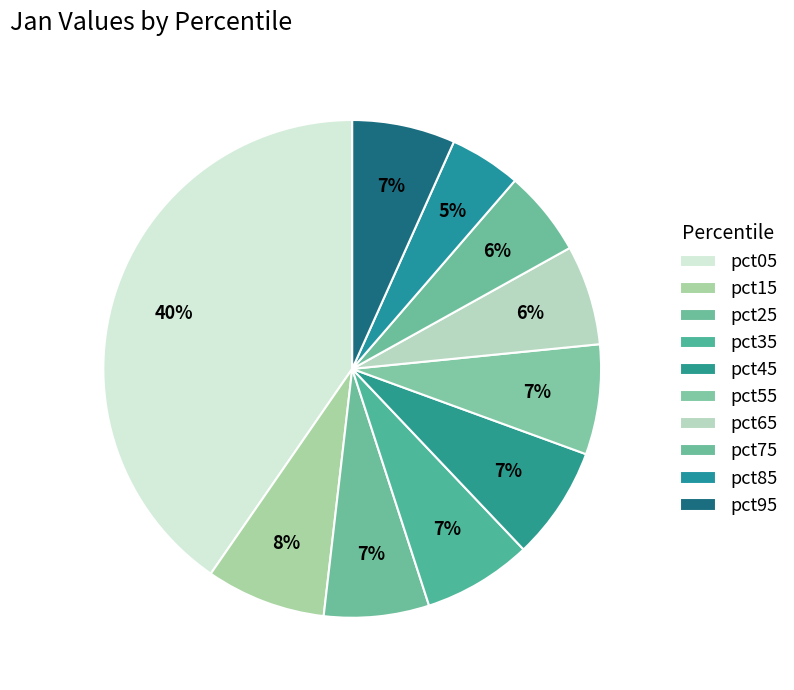

To the nearest percent, what is the difference between the largest and smallest slice percentages?

36%